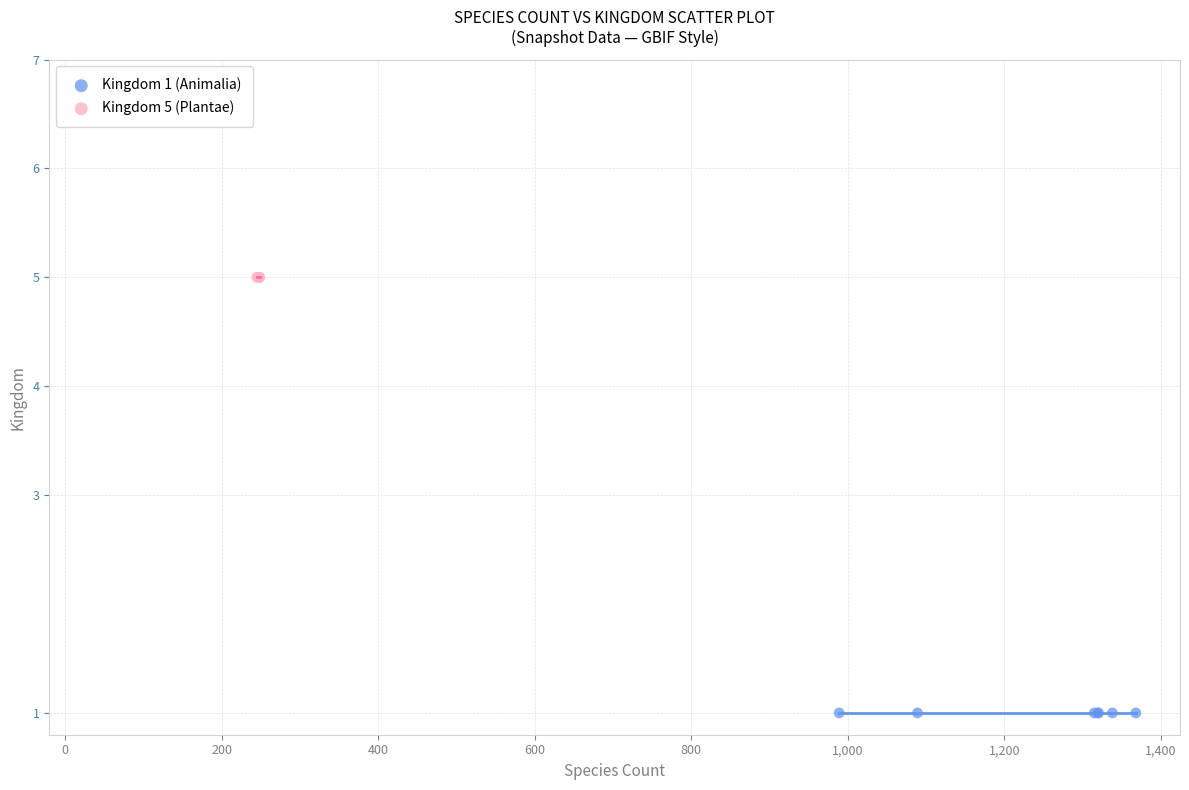

Which series reaches the maximum Y coordinate?

Kingdom 5 (Plantae)